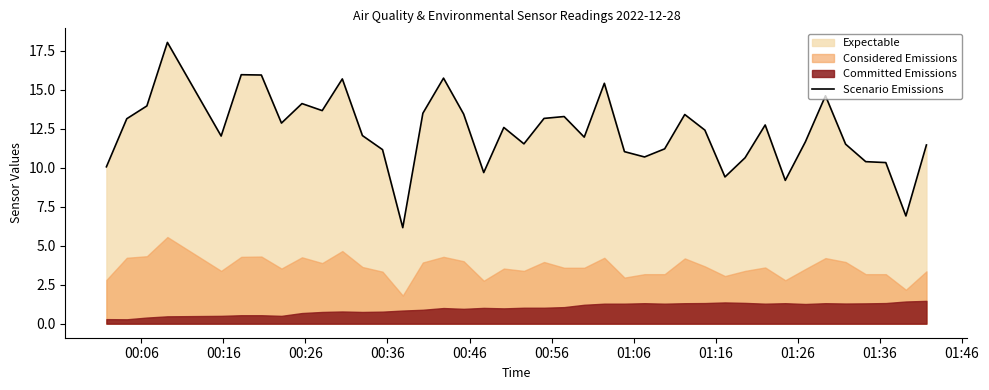

What is the minimum value for Scenario Emissions?

6.2